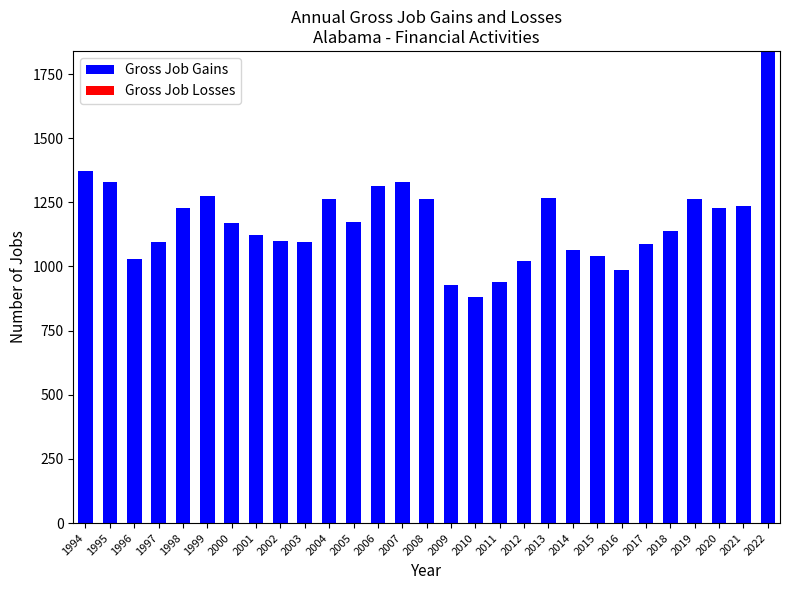

What is the value of the 5th bar from the left?

1226